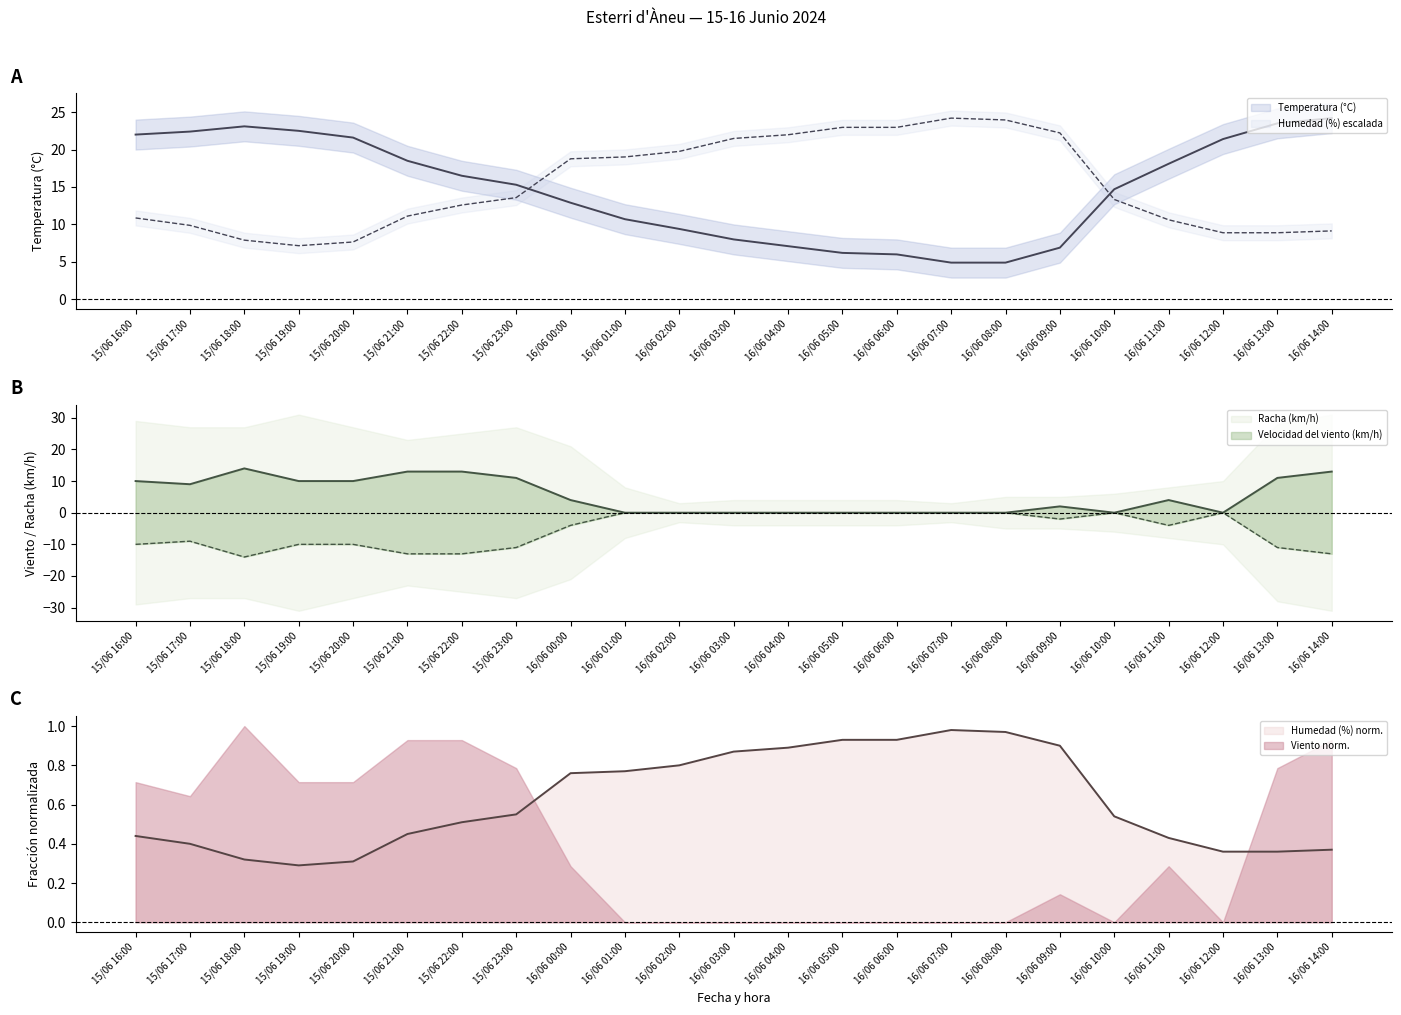

At which label does Temperatura (°C) first exceed 15?

15/06 16:00